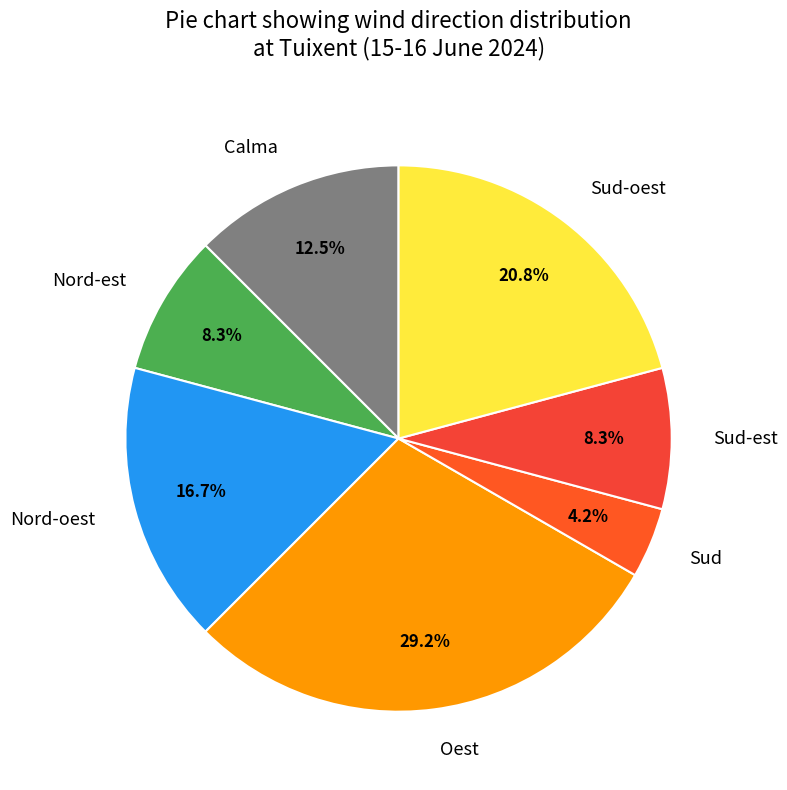

Between Oest and Nord-oest, which is larger?

Oest